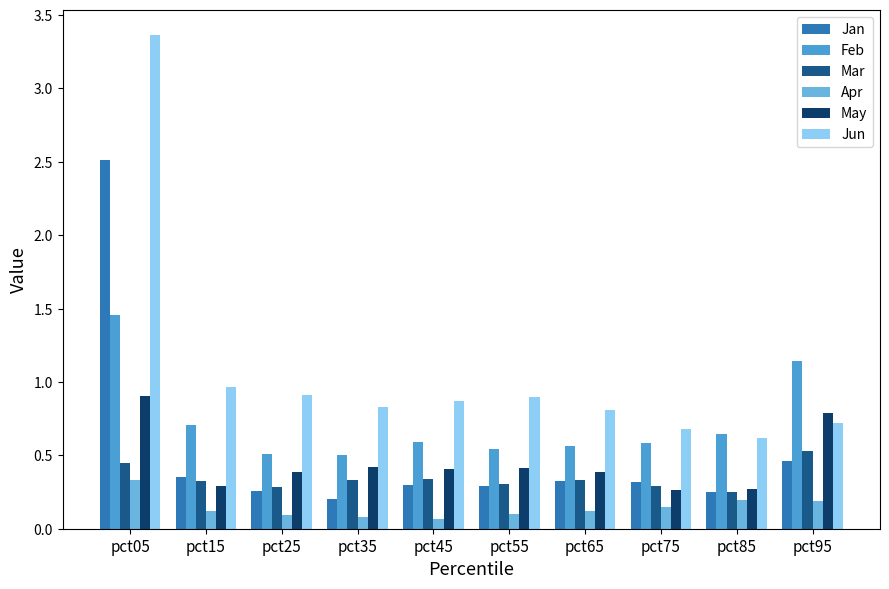

List the series in order of their peak value, highest first.

Jun, Jan, Feb, May, Mar, Apr